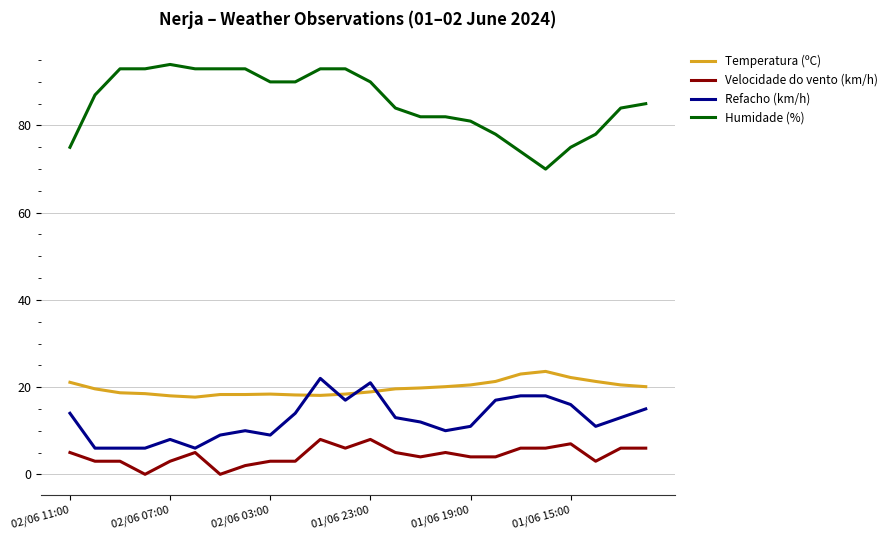

Which series has the widest spread of values?

Humidade (%)